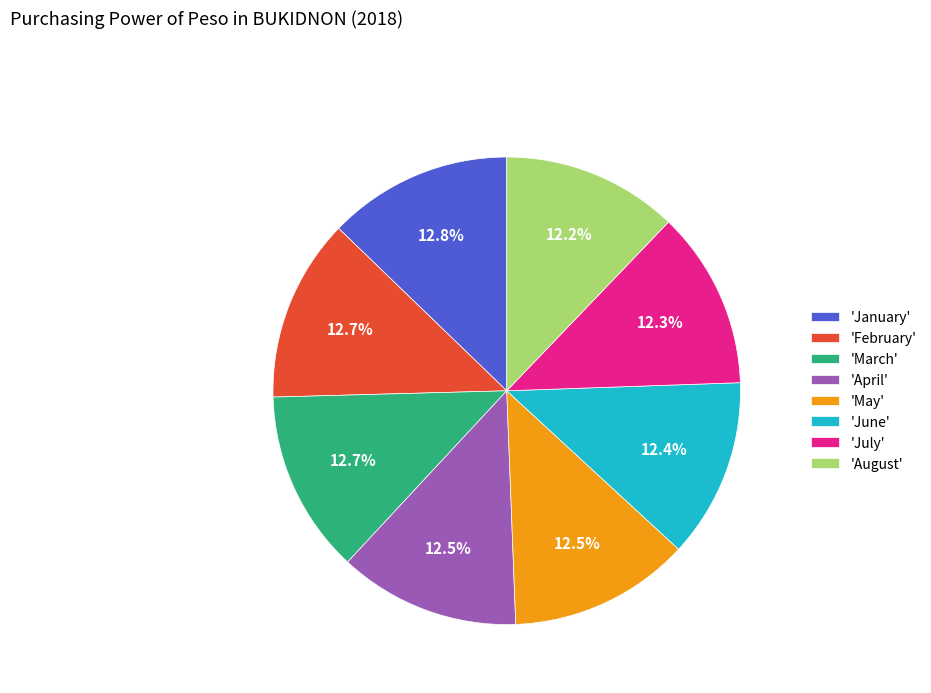

Approximately how many times larger is the value at 'July' compared to 'April'?

1.0